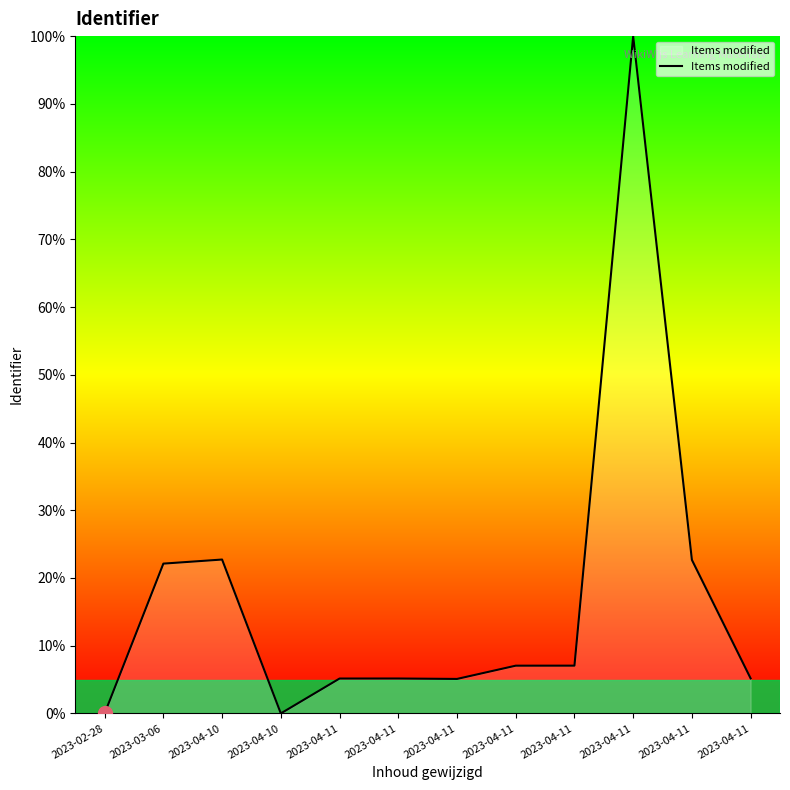

Reading right to left, list all the values displayed in this chart.

5.2	22.7	100.0	7.1	7.1	5.1	5.2	5.2	0.0	22.7	22.1	0.0